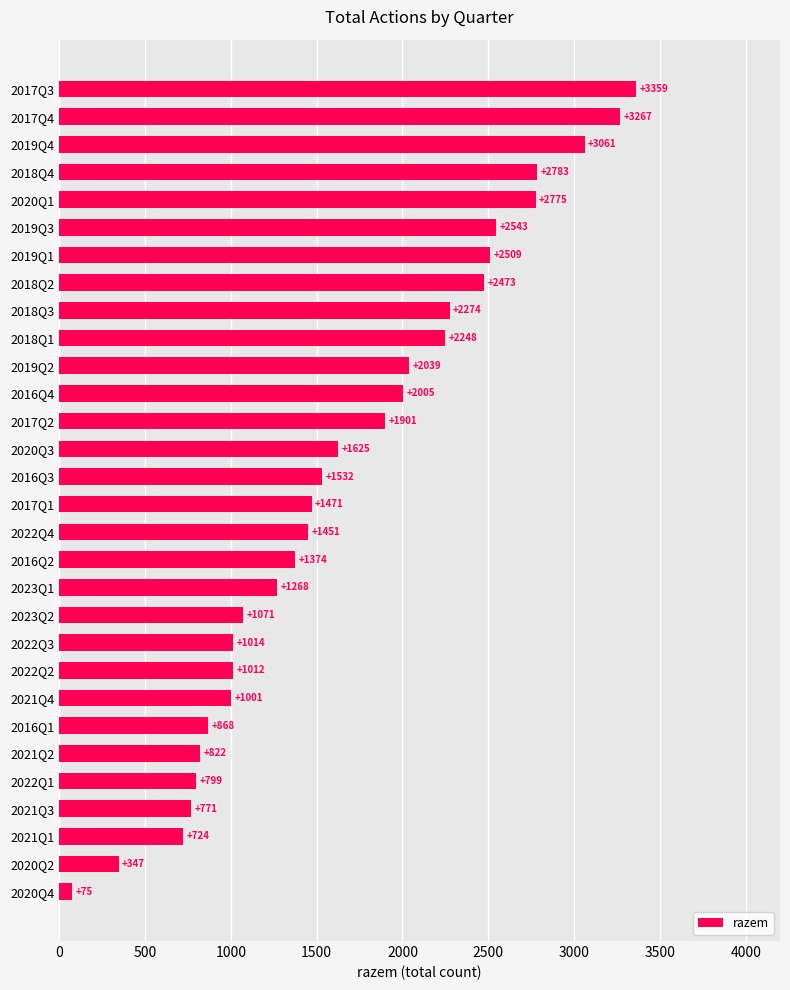

Between 2019Q3 and 2016Q4, which is larger?

2019Q3